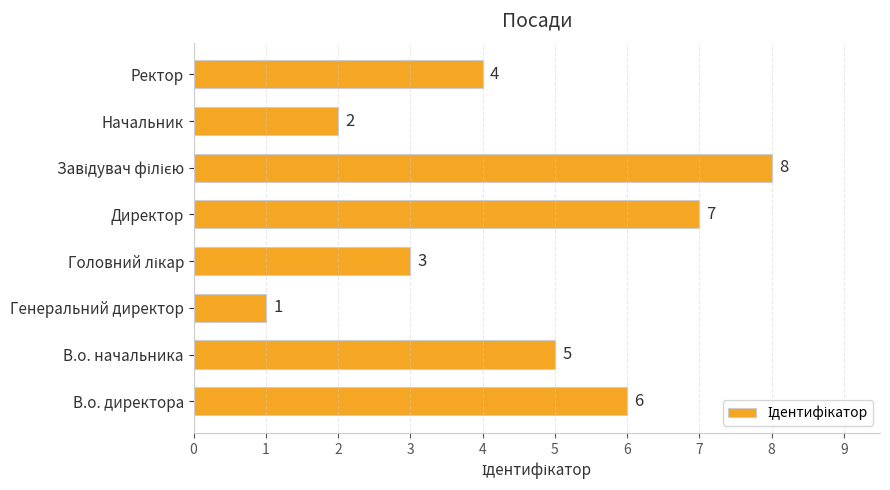

How many values are between 3 and 7?

5